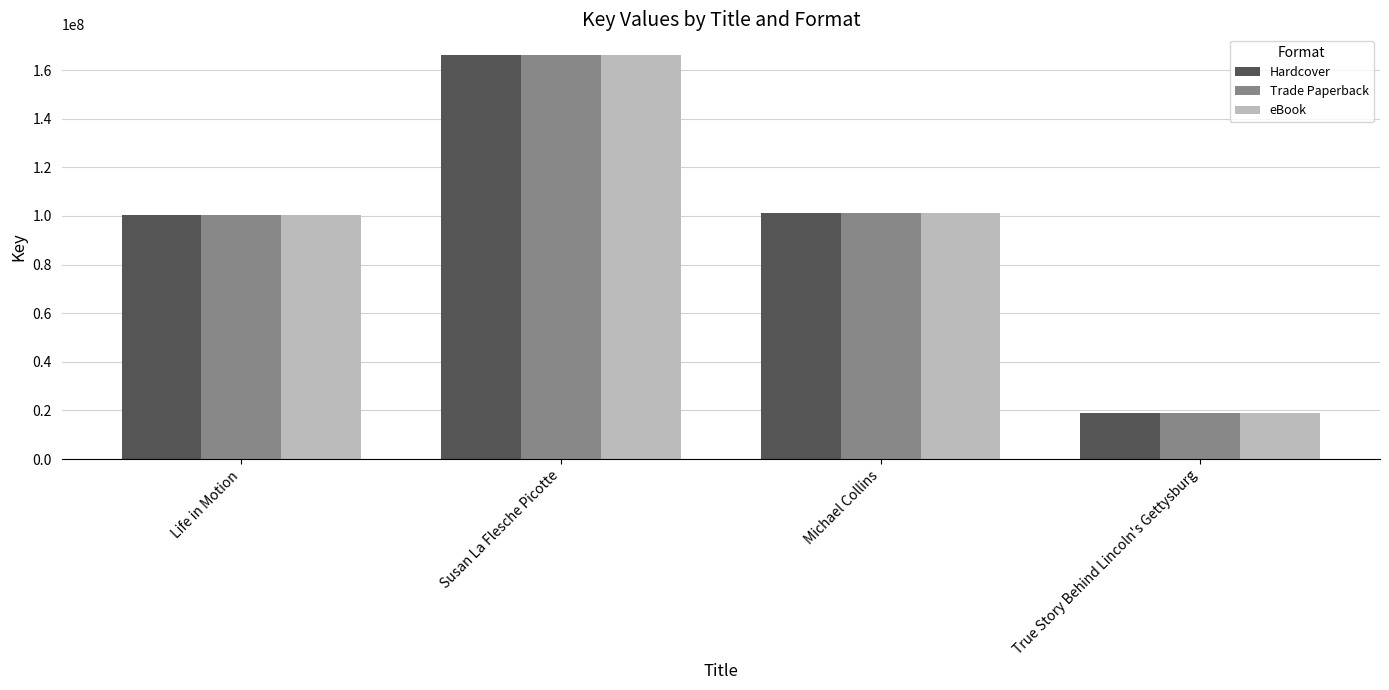

What is the value of the eBook bar at the 4th from the left?

18935734